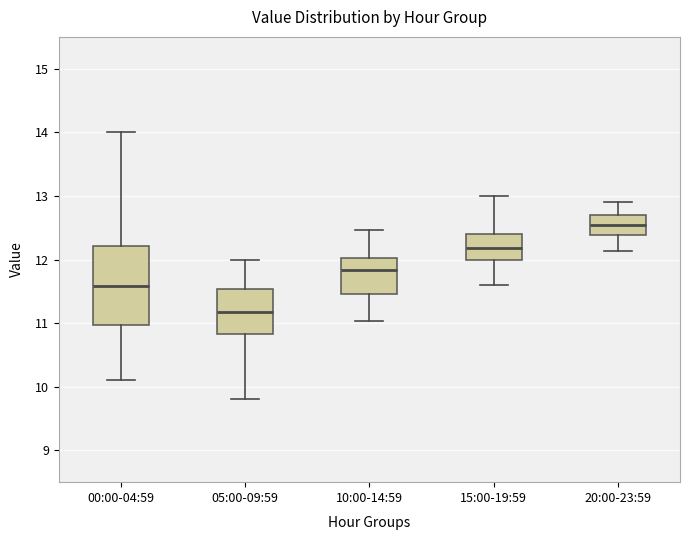

Which box is the tallest, from its lower edge to its upper edge?

00:00-04:59